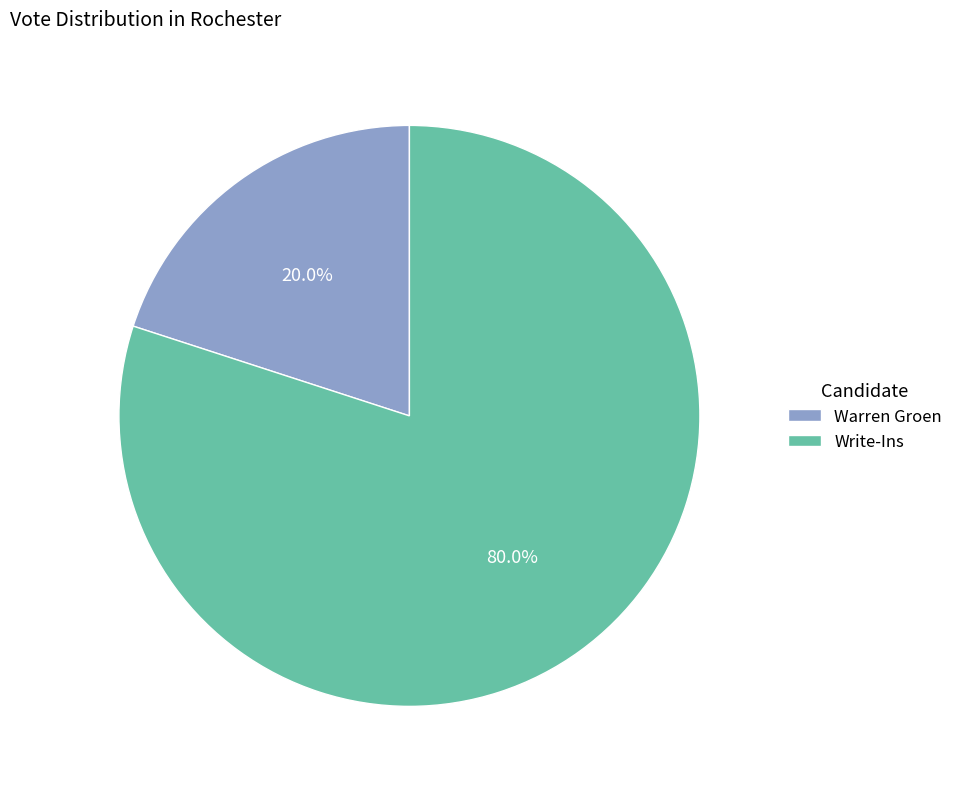

What percentage is the Write-Ins slice, to the nearest percent?

80%